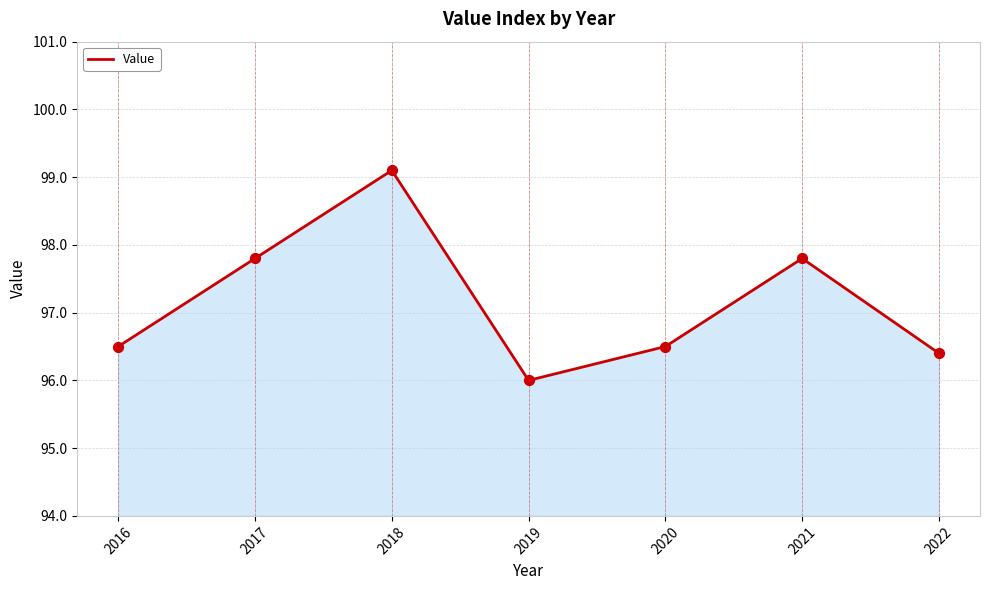

What is the change in value from 2018 to 2019?

-3.1